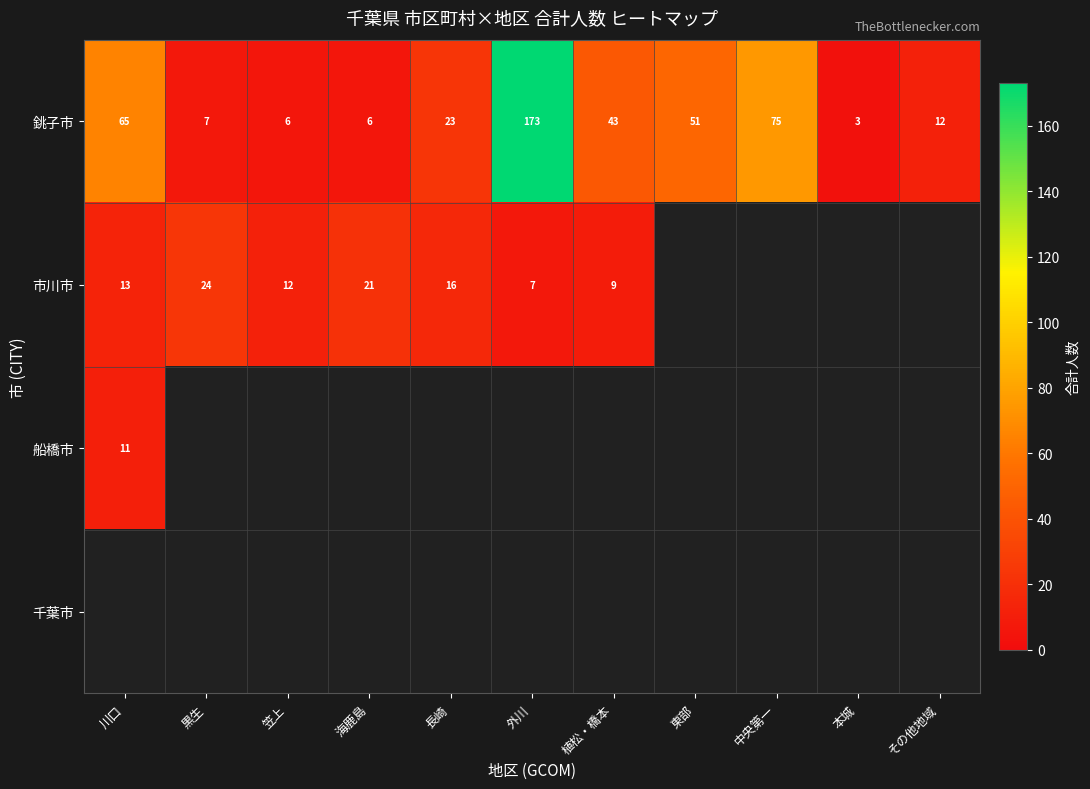

Is it true that 銚子市 equals 76.3 at 東部?

False